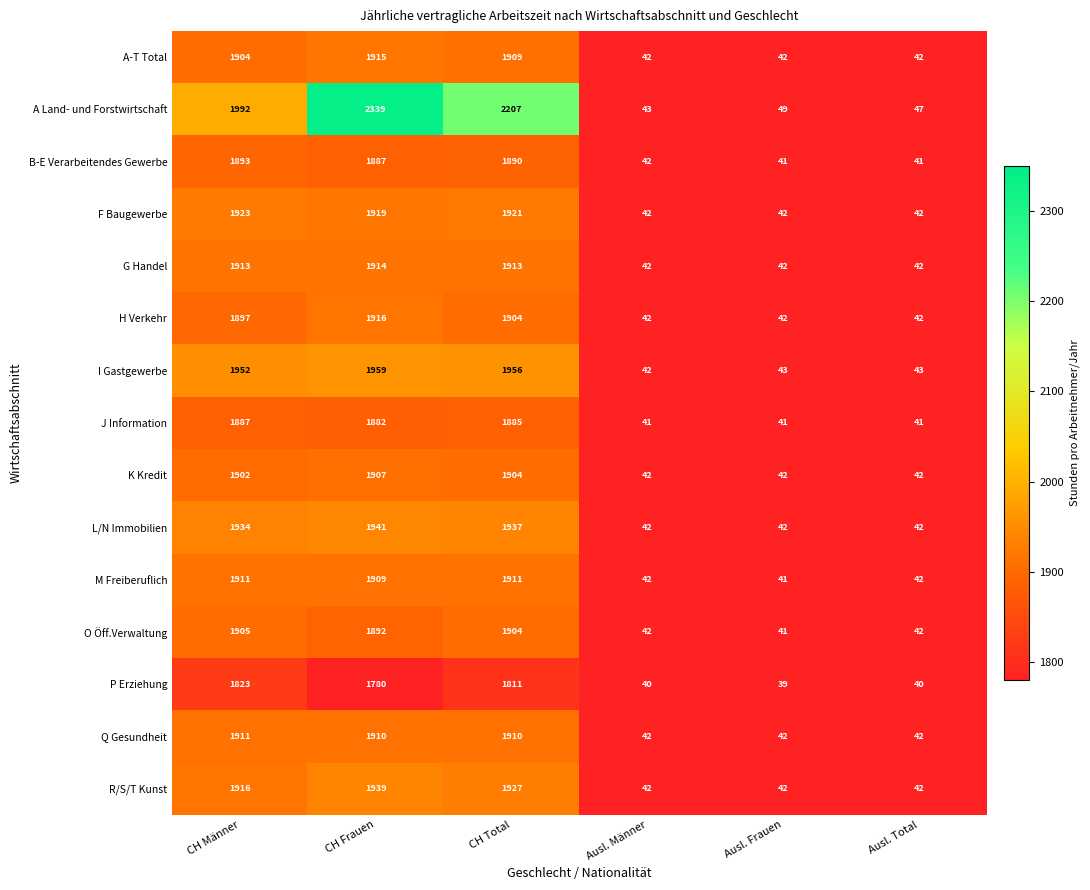

How many series are shown in this chart?

15